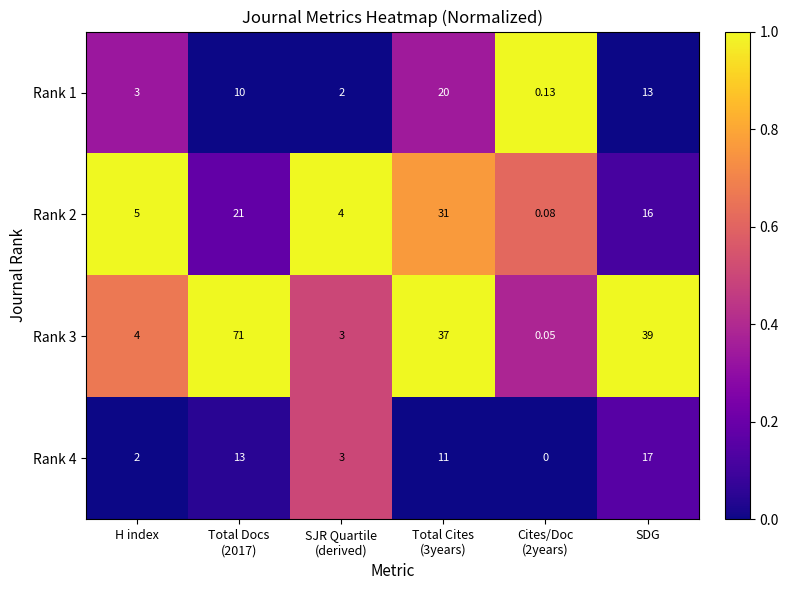

At which label does Rank 4 reach its peak?

SDG